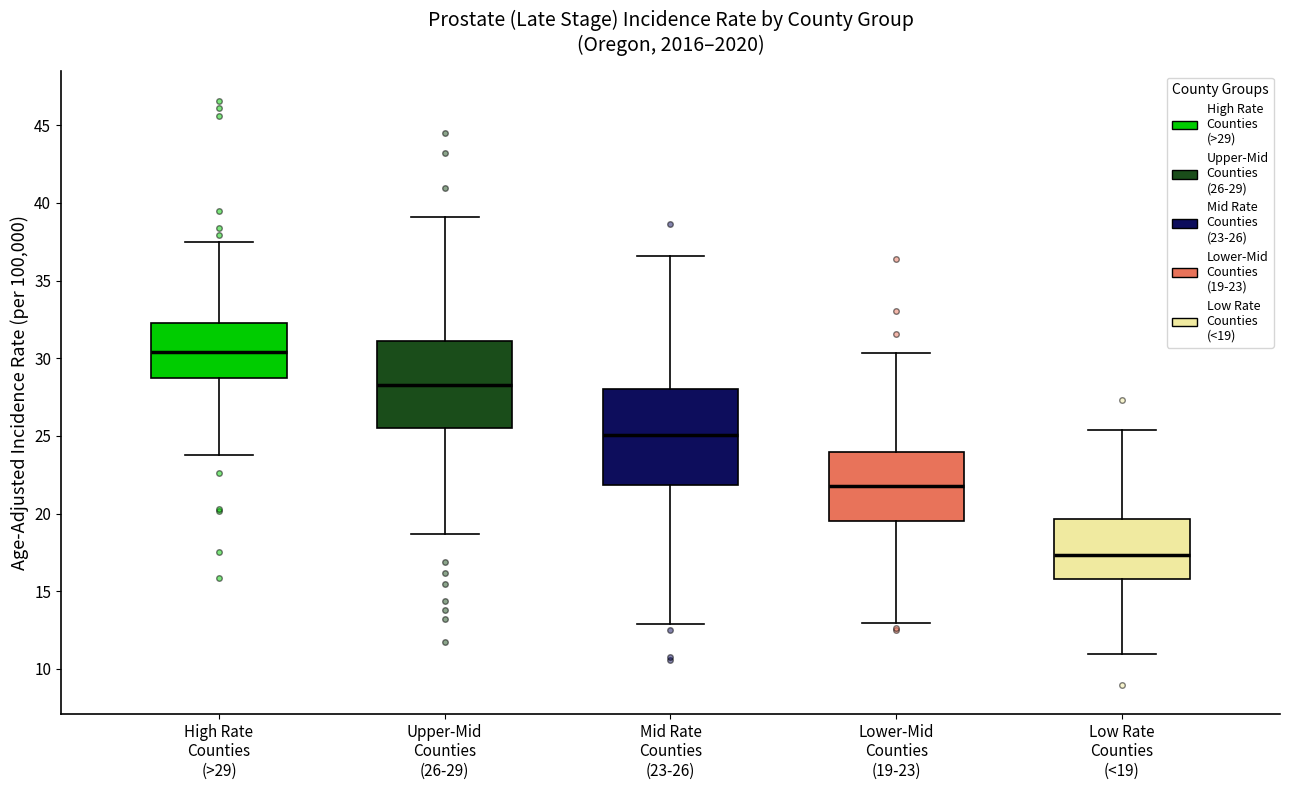

Which box's median line is the highest?

High Rate Counties (>29)